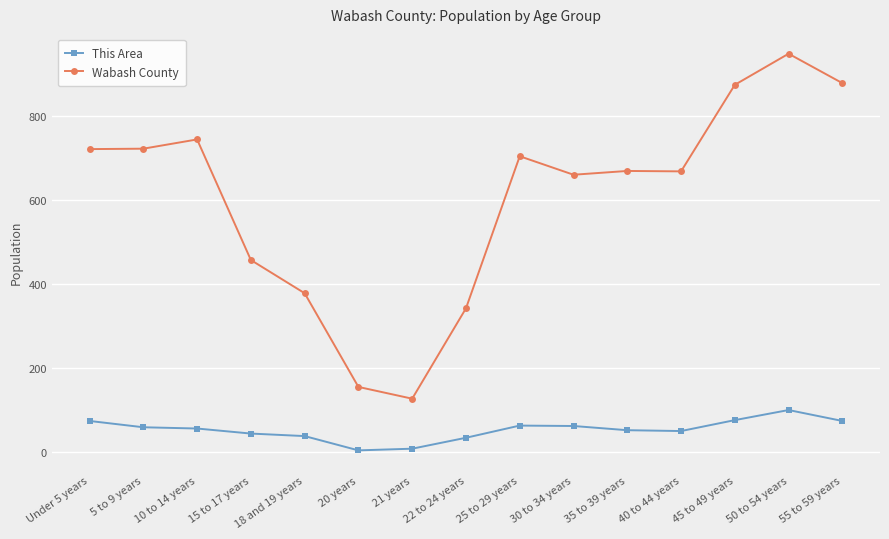

Which series changed the most between 20 years and 30 to 34 years?

Wabash County